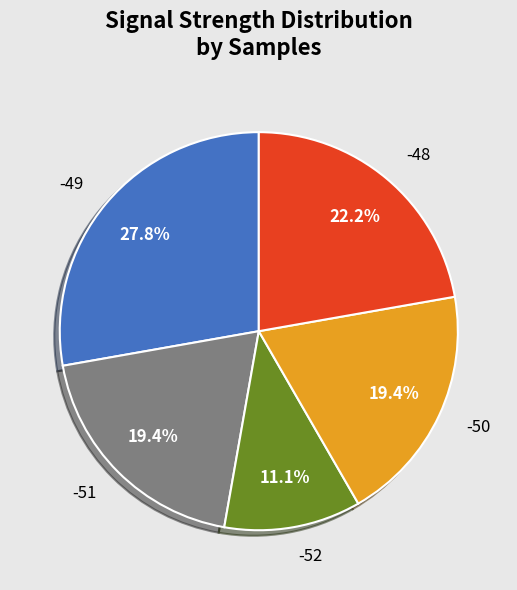

To the nearest percent, what is the combined percentage of -51 and -48?

42%